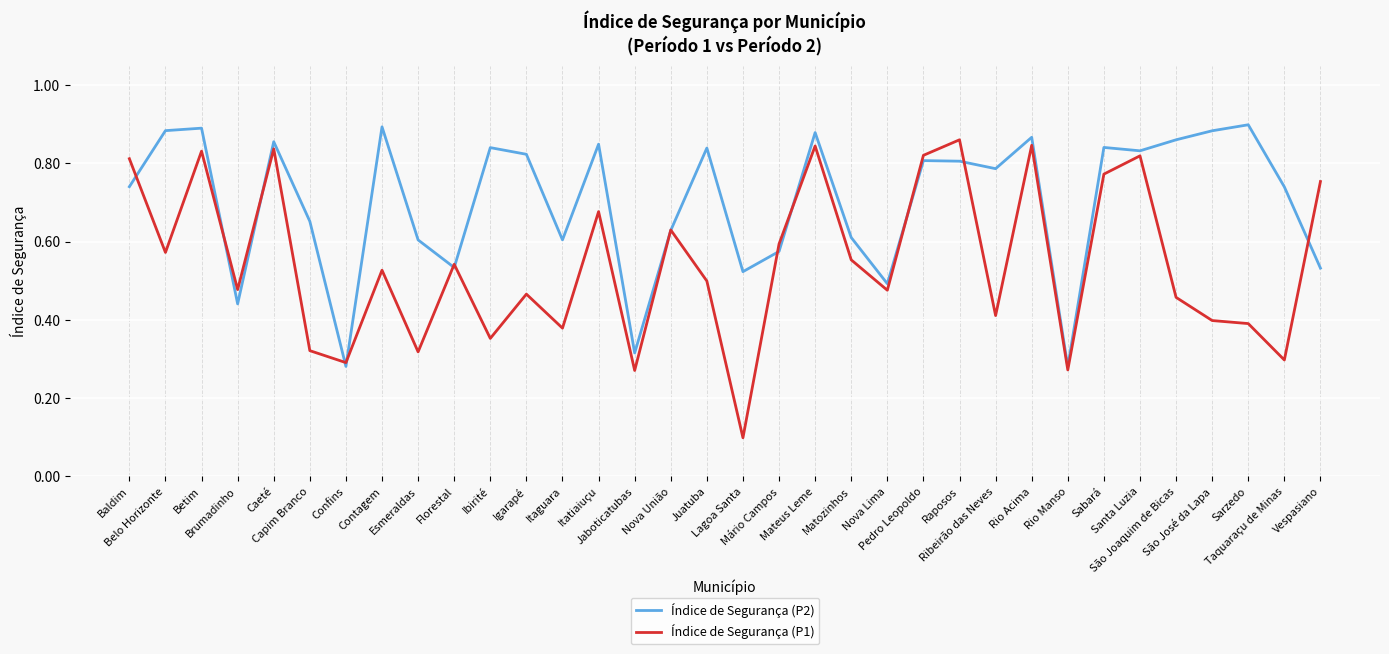

Which series has the widest spread of values?

Índice de Segurança (P1)